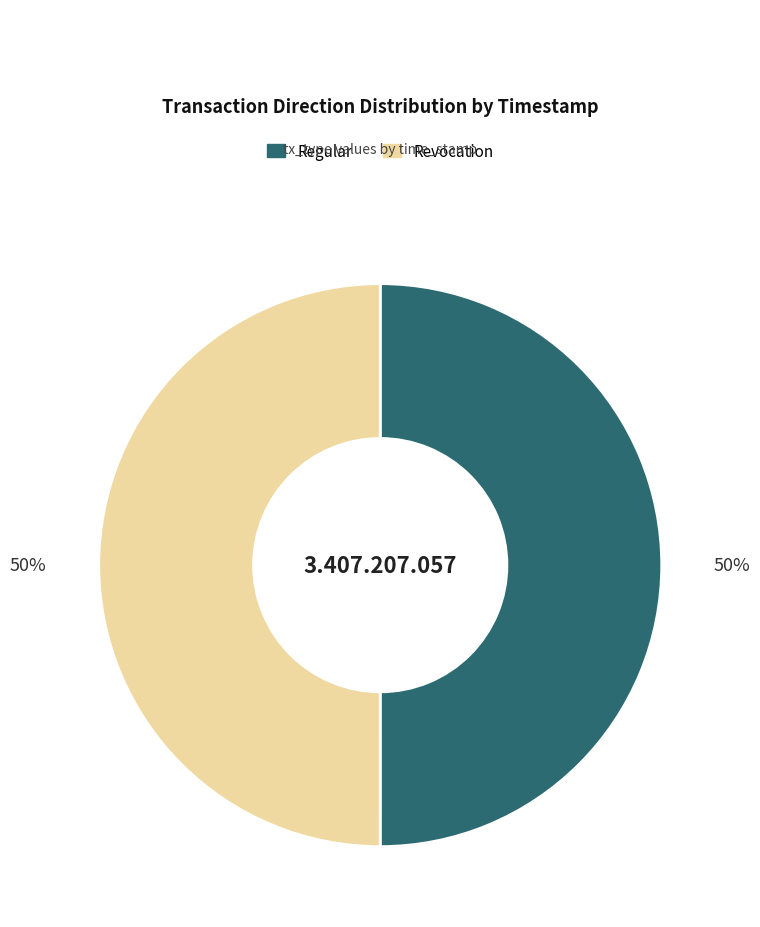

The Regular slice represents 61% of the pie. True or false?

False